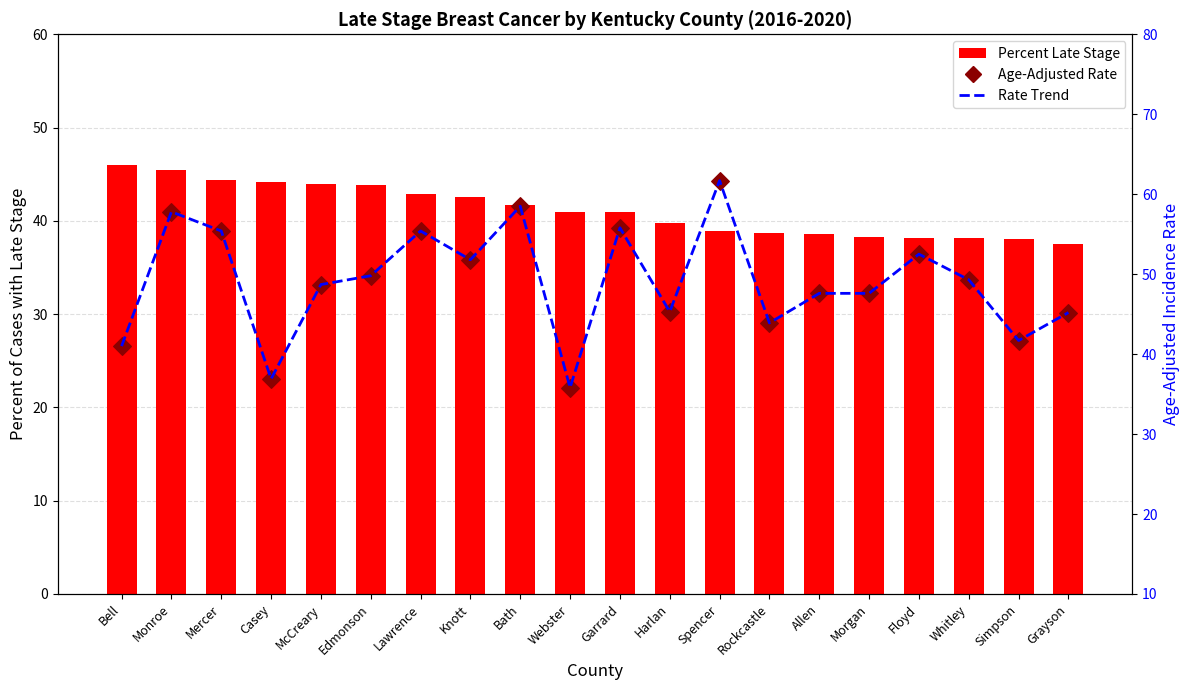

Which series reaches the minimum Y coordinate?

Age-Adjusted Rate (trend)